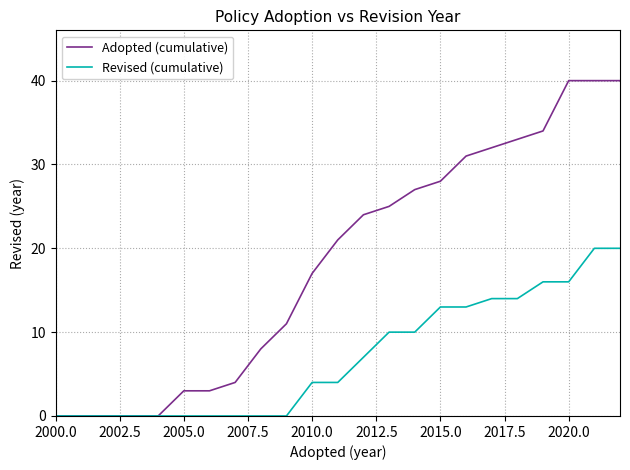

Reading right to left, what are all the values shown in this chart?

Adopted (cumulative): 40	40	40	34	33	32	31	28	27	25	24	21	17	11	8	4	3	3	0	0	0	0	0
Revised (cumulative): 20	20	16	16	14	14	13	13	10	10	7	4	4	0	0	0	0	0	0	0	0	0	0